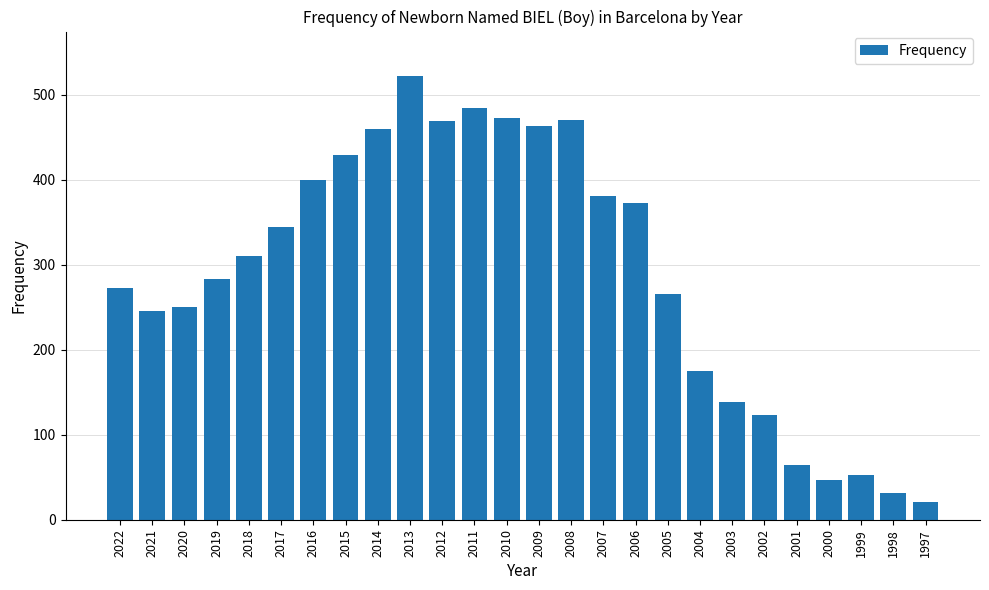

At which category does the chart reach its minimum across all series?

1997